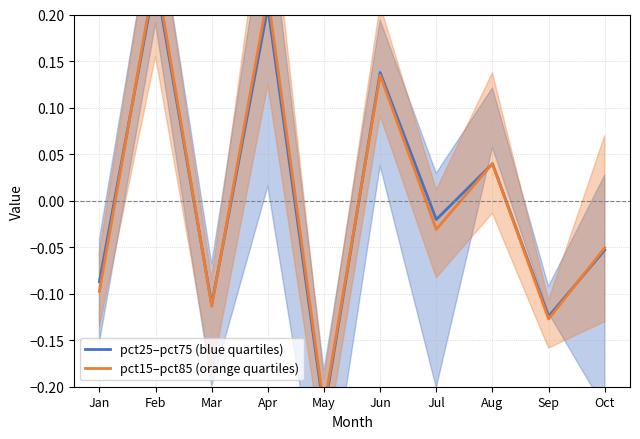

Is the value of pct15–pct85 (orange quartiles) at Apr greater than the value of pct25–pct75 (blue quartiles) at Feb?

No